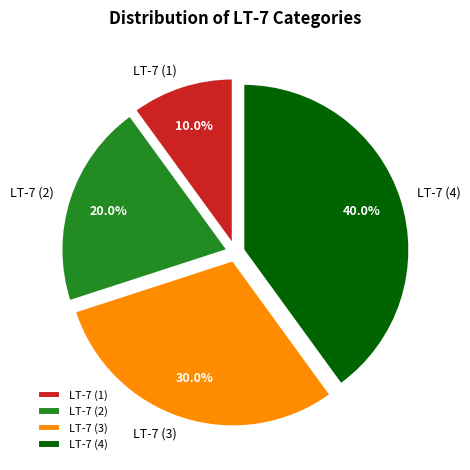

How many segments does this pie chart have?

4